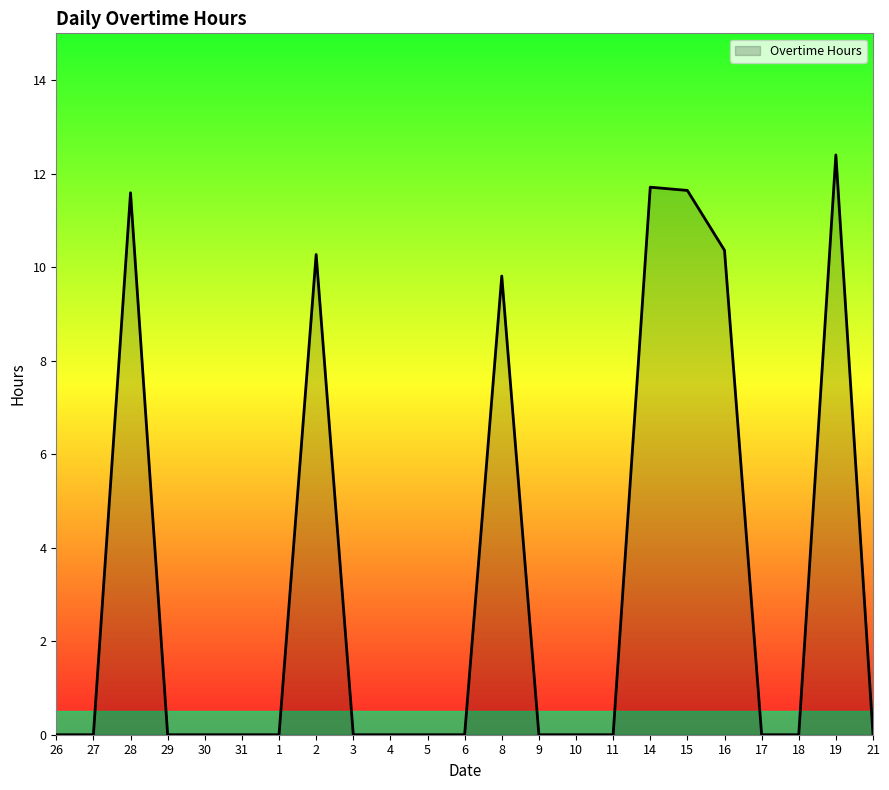

Which has a higher value, 28 or 8?

28